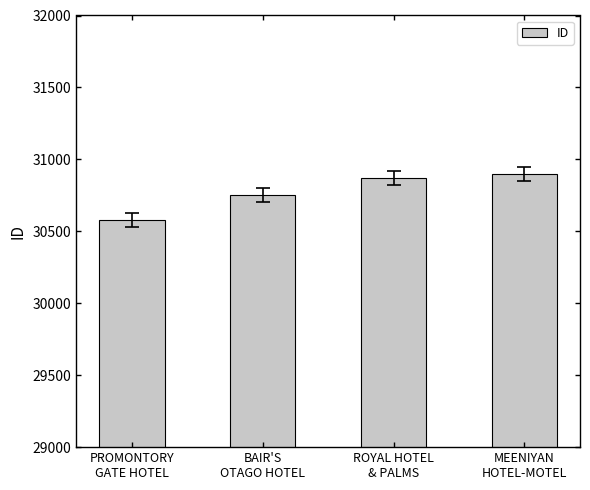

What is the smallest value displayed?

30580